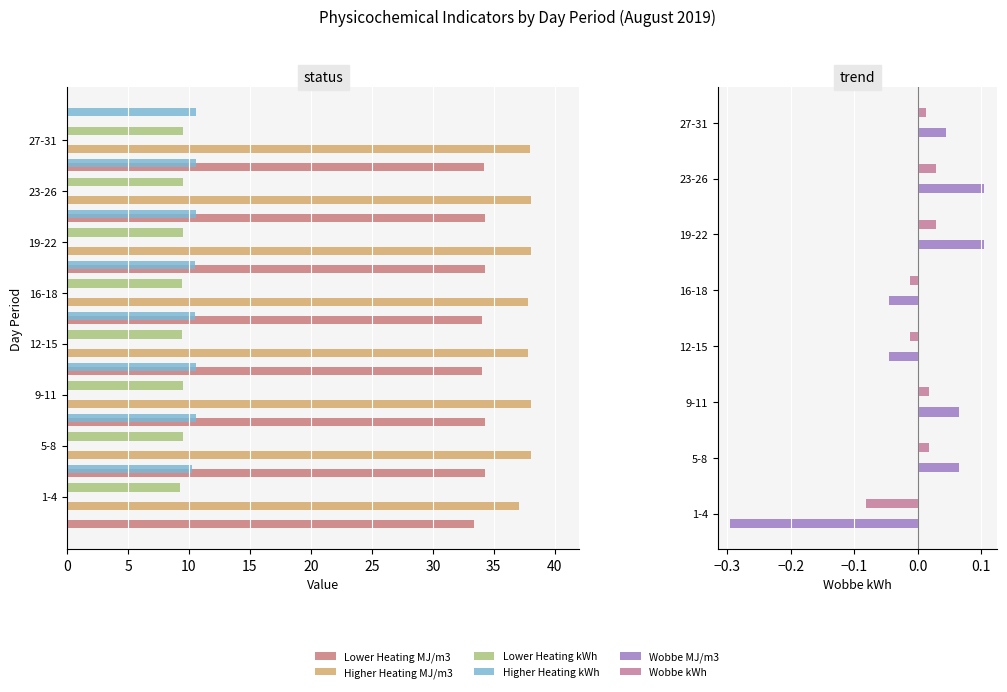

Is it true that Lower Heating kWh equals 9.3 at 1-4?

True